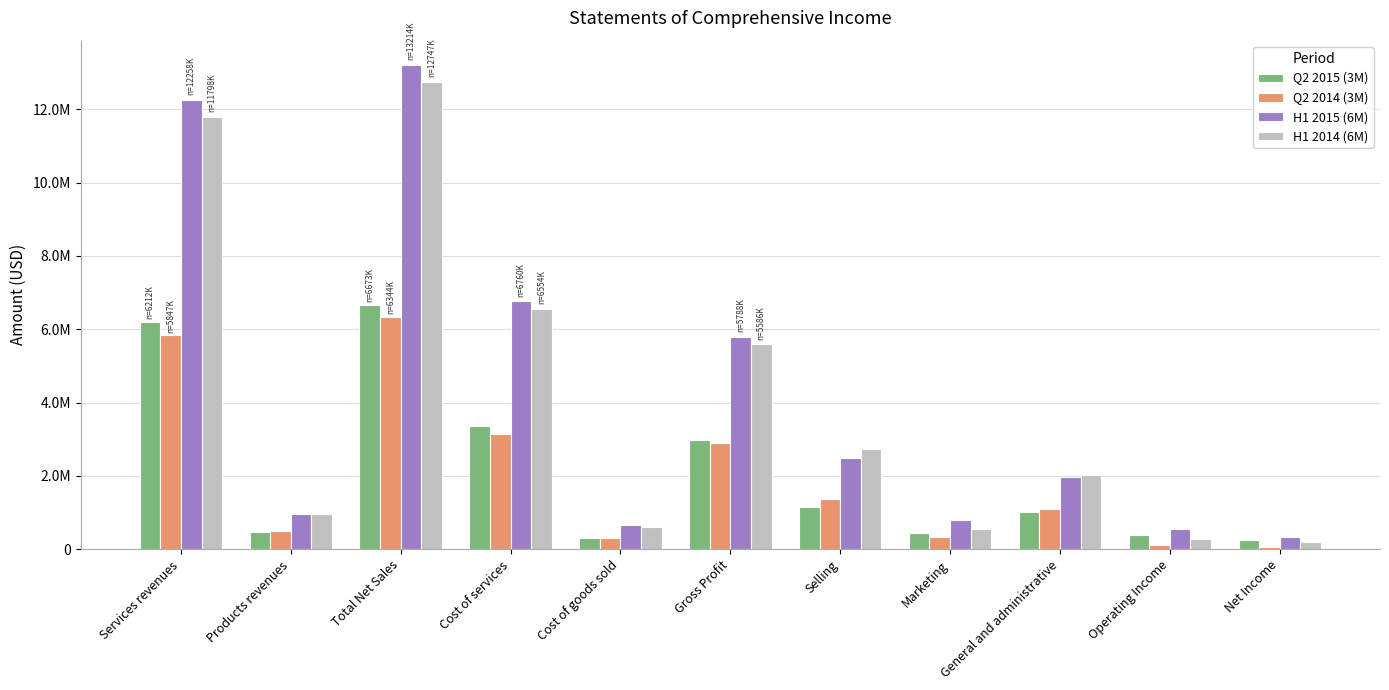

Which series has the widest spread of values?

H1 2015 (6M)